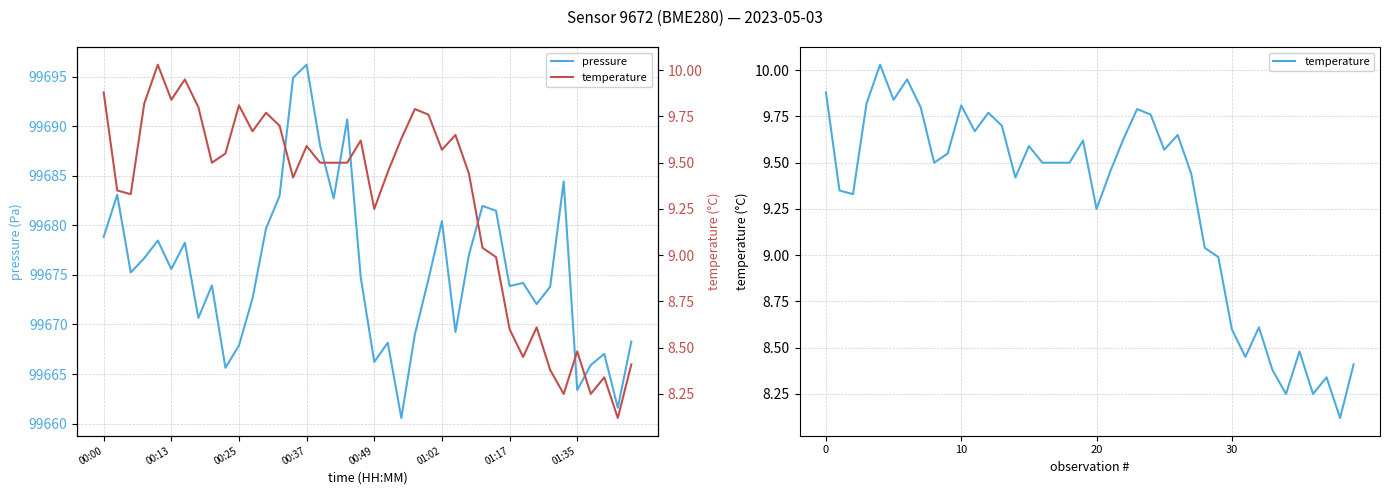

True or false: temperature and pressure cross at least once.

False